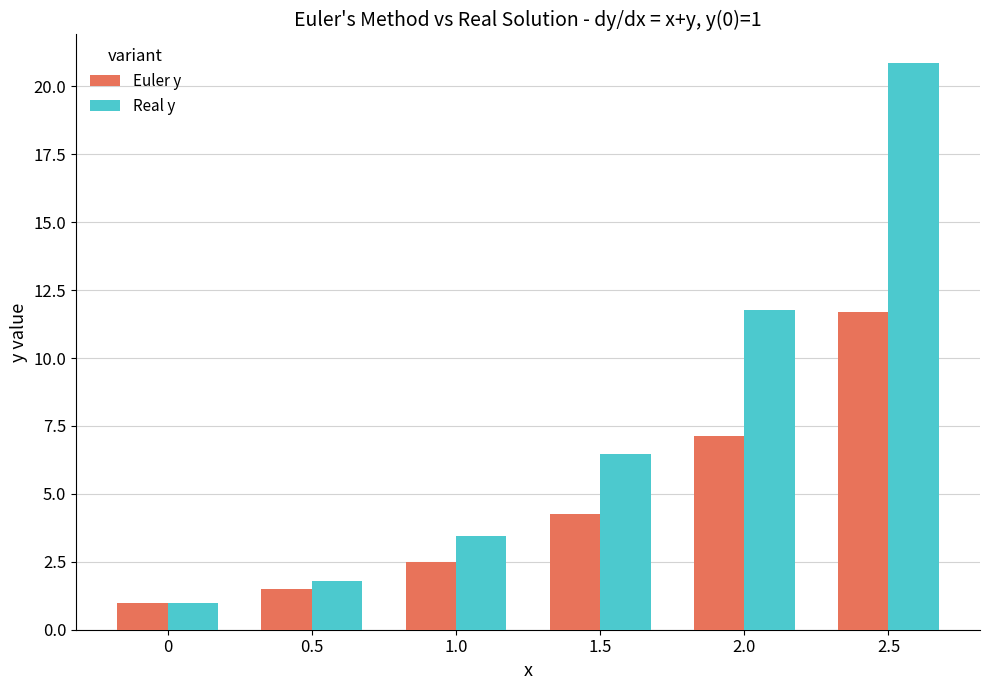

At which category is the sum across all series the highest?

2.5